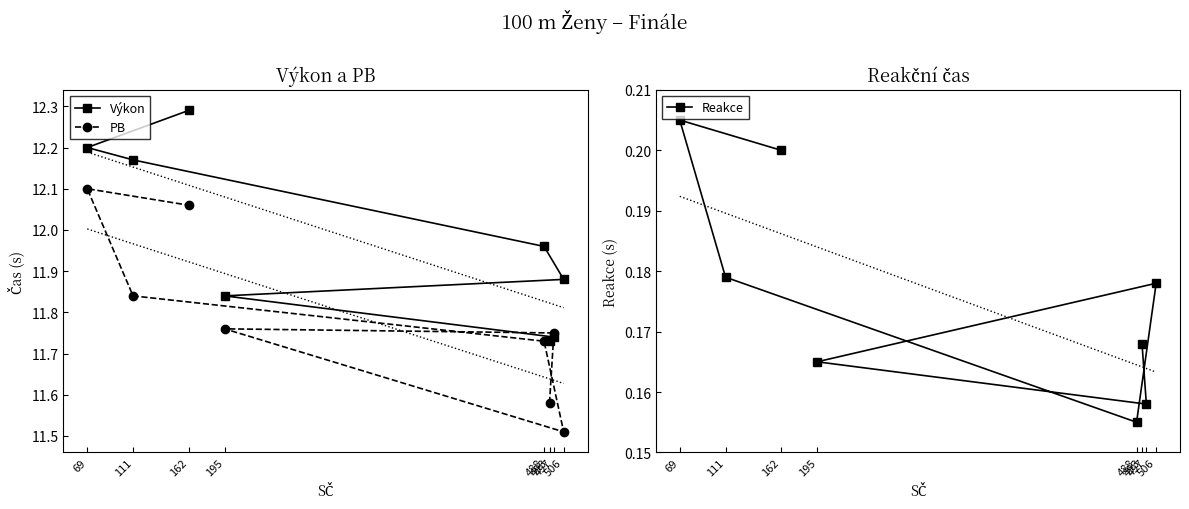

How many Reakce values are between 0 and 1?

8